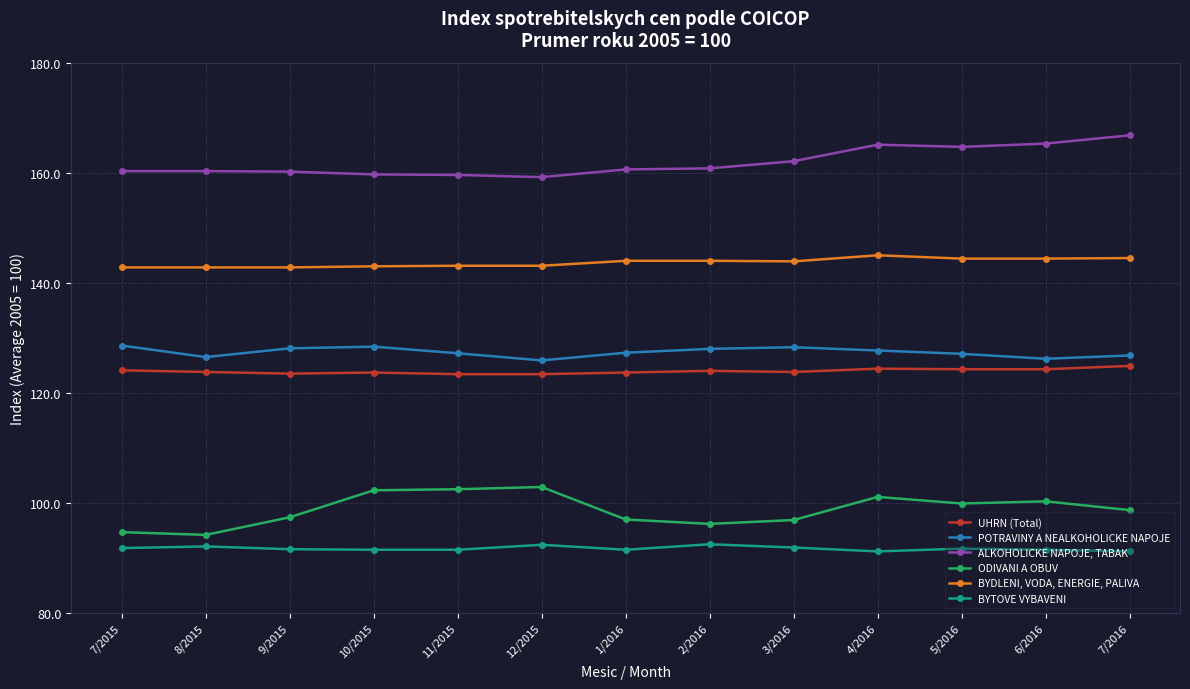

What is the sum of all ODIVANI A OBUV values?

1284.1